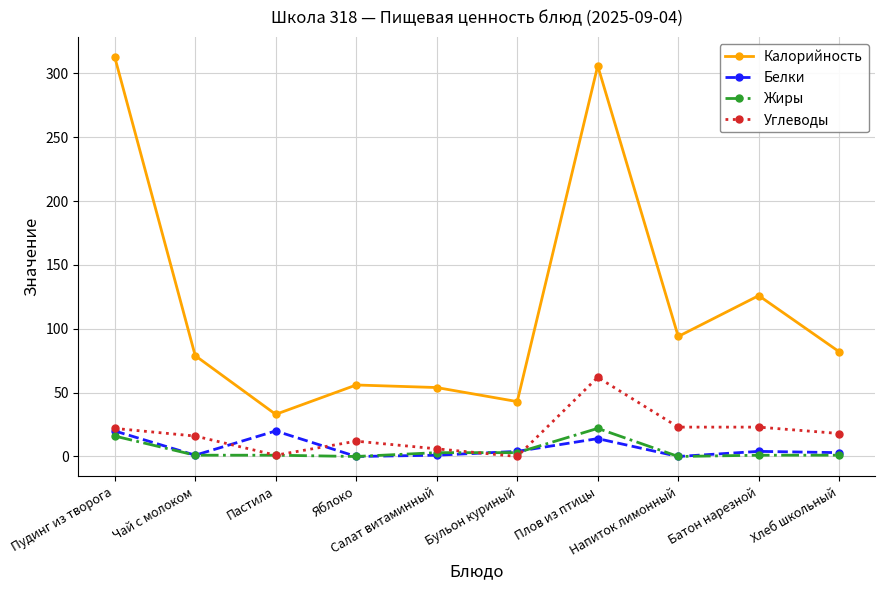

What is the lowest value of the Калорийность series?

33